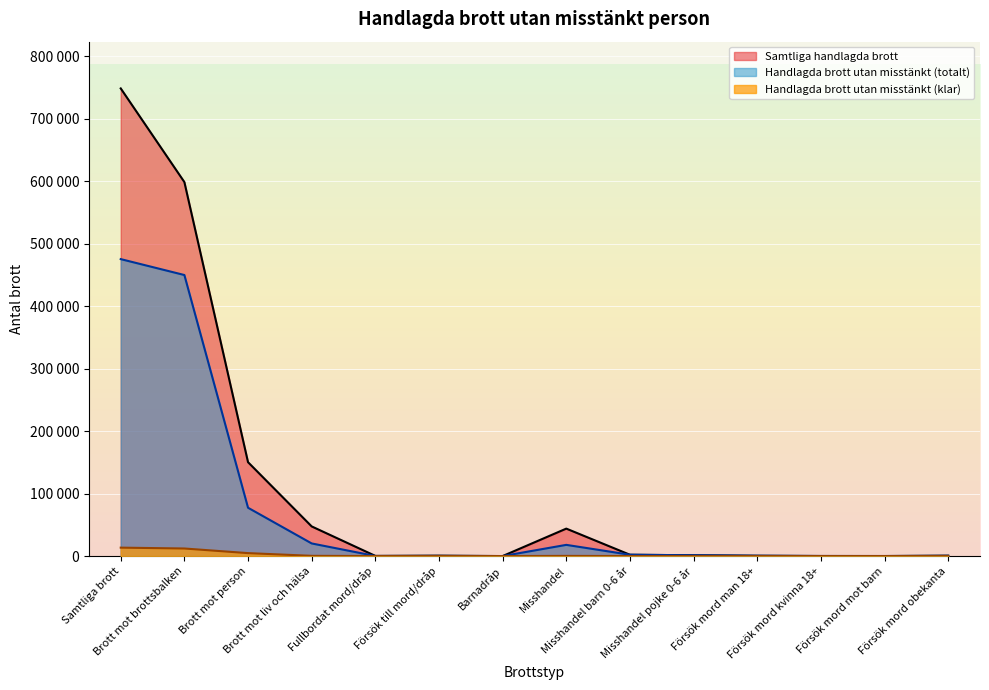

What is the sum of the Samtliga handlagda brott values at Barnadråp and Brott mot liv och hälsa?

47457